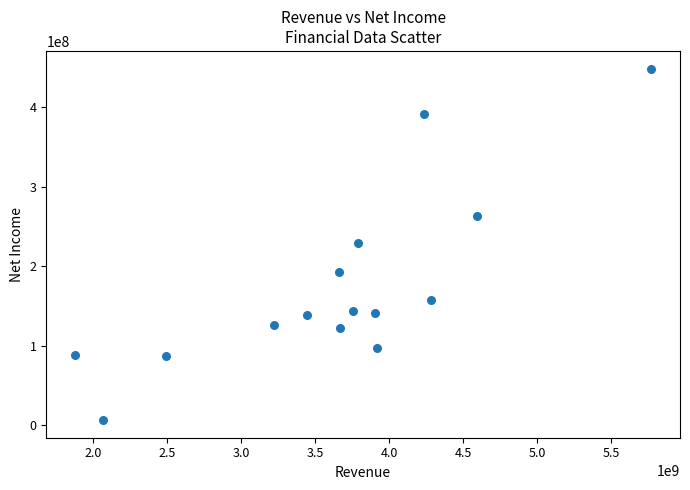

What is the range of Y values (max minus min)?

442424698